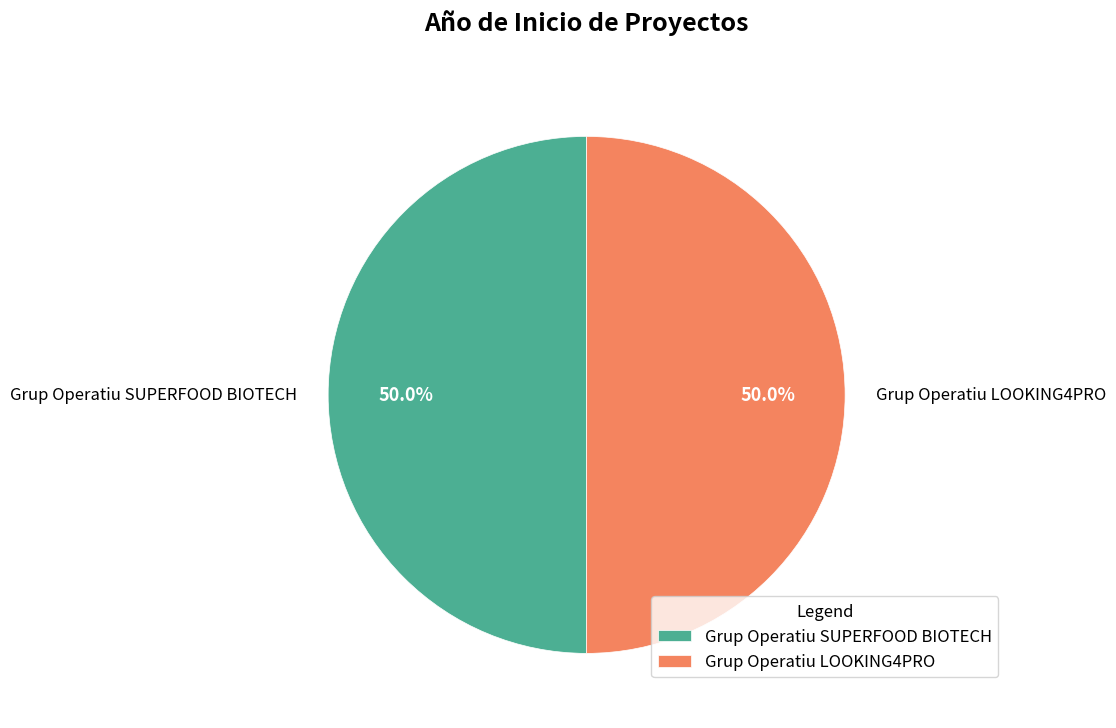

To the nearest percent, what is the average slice percentage?

50%